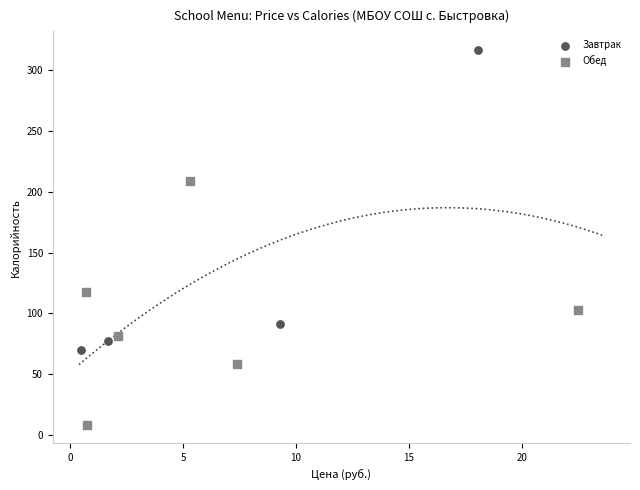

Which series contains the highest Y value?

Завтрак